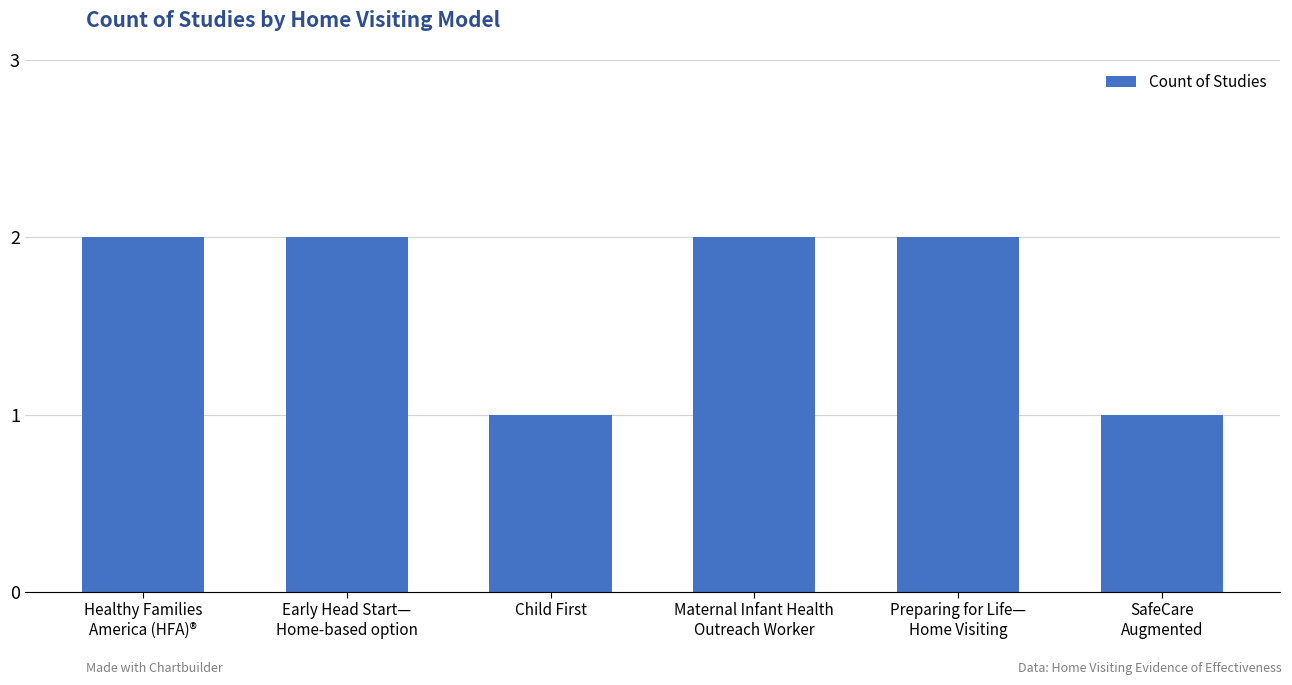

How many bars are there in total?

6